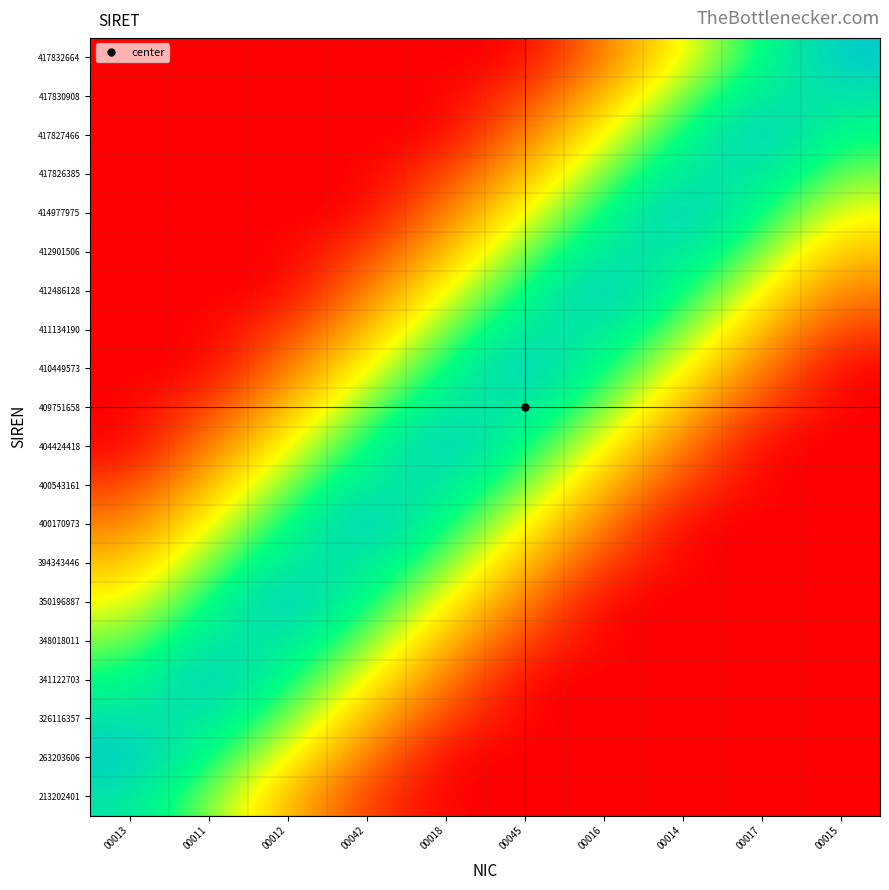

Reading left to right, what are all the values shown in this chart?

213202401: 00013=0.9	00011=0.6	00012=0.4	00042=0.1	00018=0.0	00045=0.0	00016=0.0	00014=0.0	00017=0.0	00015=0.0
263203606: 00013=1.0	00011=0.8	00012=0.5	00042=0.2	00018=0.0	00045=0.0	00016=0.0	00014=0.0	00017=0.0	00015=0.0
326116357: 00013=0.9	00011=0.9	00012=0.6	00042=0.4	00018=0.1	00045=0.0	00016=0.0	00014=0.0	00017=0.0	00015=0.0
341122703: 00013=0.8	00011=1.0	00012=0.8	00042=0.5	00018=0.2	00045=0.0	00016=0.0	00014=0.0	00017=0.0	00015=0.0
348018011: 00013=0.6	00011=0.9	00012=0.9	00042=0.6	00018=0.4	00045=0.1	00016=0.0	00014=0.0	00017=0.0	00015=0.0
350196887: 00013=0.5	00011=0.8	00012=1.0	00042=0.7	00018=0.5	00045=0.2	00016=0.0	00014=0.0	00017=0.0	00015=0.0
394343446: 00013=0.4	00011=0.6	00012=0.9	00042=0.9	00018=0.6	00045=0.4	00016=0.1	00014=0.0	00017=0.0	00015=0.0
400170973: 00013=0.2	00011=0.5	00012=0.7	00042=1.0	00018=0.8	00045=0.5	00016=0.3	00014=0.0	00017=0.0	00015=0.0
400543161: 00013=0.1	00011=0.4	00012=0.6	00042=0.9	00018=0.9	00045=0.6	00016=0.4	00014=0.1	00017=0.0	00015=0.0
404424418: 00013=0.0	00011=0.2	00012=0.5	00042=0.8	00018=1.0	00045=0.8	00016=0.5	00014=0.2	00017=0.0	00015=0.0
409751658: 00013=0.0	00011=0.1	00012=0.4	00042=0.6	00018=0.9	00045=0.9	00016=0.6	00014=0.4	00017=0.1	00015=0.0
410449573: 00013=0.0	00011=0.0	00012=0.2	00042=0.5	00018=0.8	00045=1.0	00016=0.8	00014=0.5	00017=0.2	00015=0.0
411134190: 00013=0.0	00011=0.0	00012=0.1	00042=0.4	00018=0.6	00045=0.9	00016=0.9	00014=0.6	00017=0.4	00015=0.1
412486128: 00013=0.0	00011=0.0	00012=0.0	00042=0.3	00018=0.5	00045=0.8	00016=1.0	00014=0.7	00017=0.5	00015=0.2
412901506: 00013=0.0	00011=0.0	00012=0.0	00042=0.1	00018=0.4	00045=0.6	00016=0.9	00014=0.9	00017=0.6	00015=0.4
414977975: 00013=0.0	00011=0.0	00012=0.0	00042=0.0	00018=0.2	00045=0.5	00016=0.7	00014=1.0	00017=0.8	00015=0.5
417826385: 00013=0.0	00011=0.0	00012=0.0	00042=0.0	00018=0.1	00045=0.4	00016=0.6	00014=0.9	00017=0.9	00015=0.6
417827466: 00013=0.0	00011=0.0	00012=0.0	00042=0.0	00018=0.0	00045=0.2	00016=0.5	00014=0.8	00017=1.0	00015=0.8
417830908: 00013=0.0	00011=0.0	00012=0.0	00042=0.0	00018=0.0	00045=0.1	00016=0.4	00014=0.6	00017=0.9	00015=0.9
417832664: 00013=0.0	00011=0.0	00012=0.0	00042=0.0	00018=0.0	00045=0.0	00016=0.2	00014=0.5	00017=0.8	00015=1.0